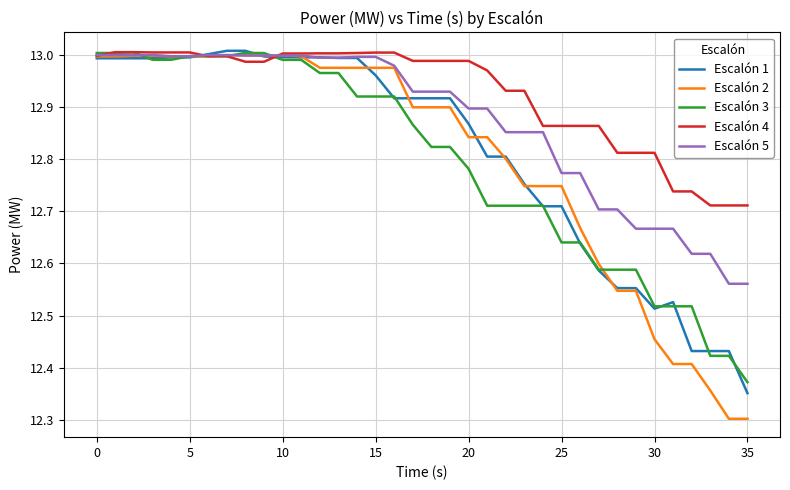

At how many categories does at least one series exceed 12?

36